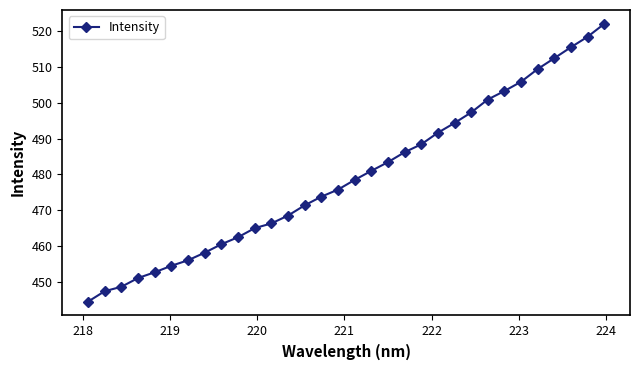

What is the smallest value displayed?

444.5